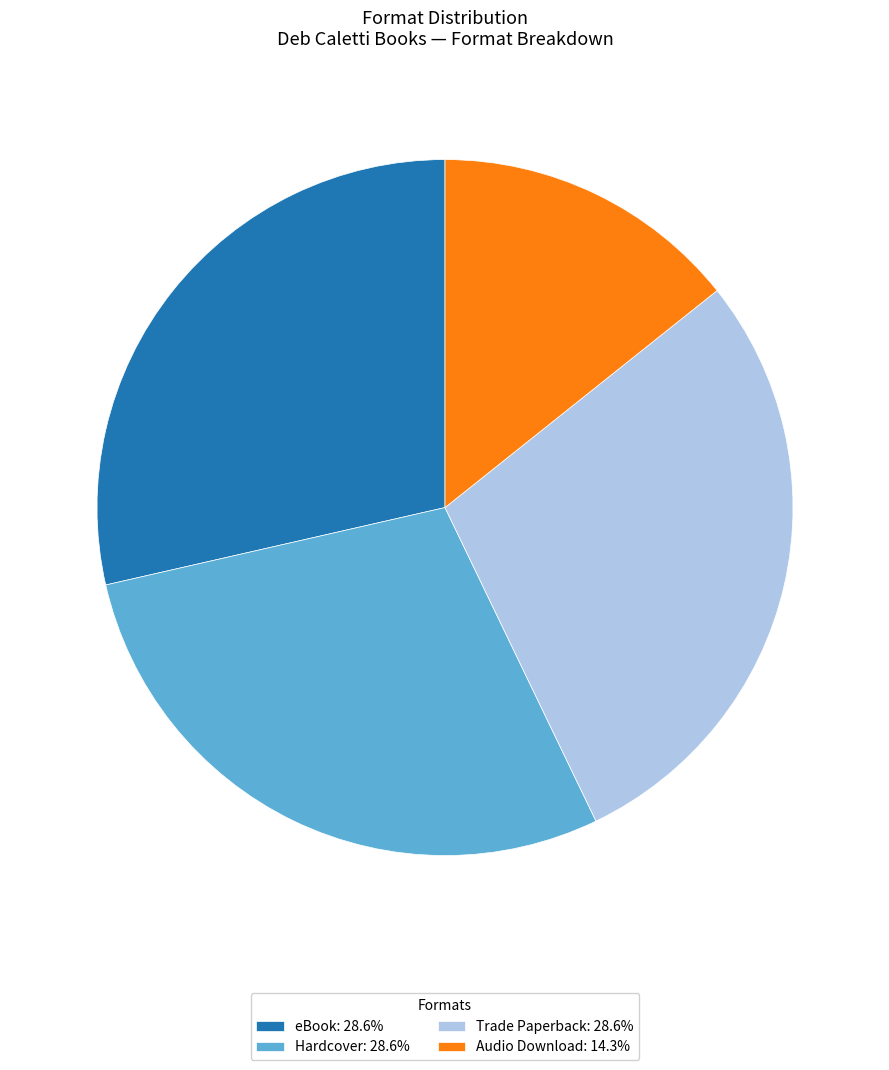

Is Hardcover: 28.6% the majority of the pie?

No